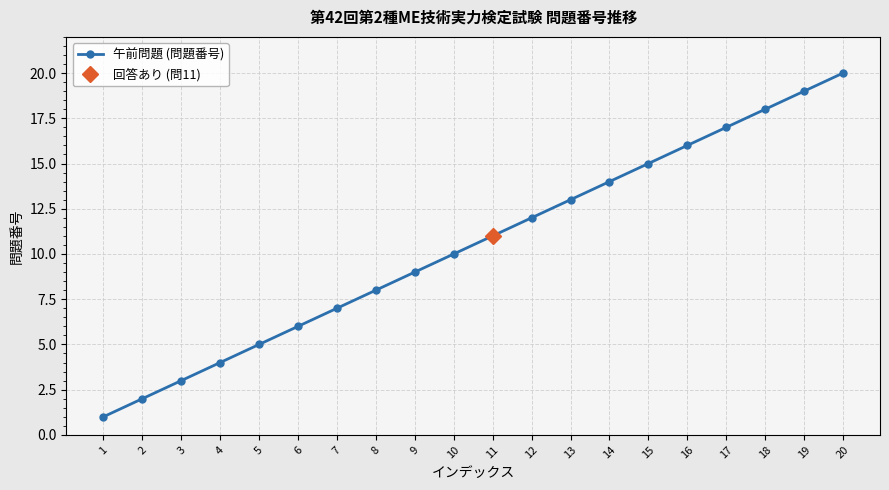

At which label does the data first exceed 11?

12